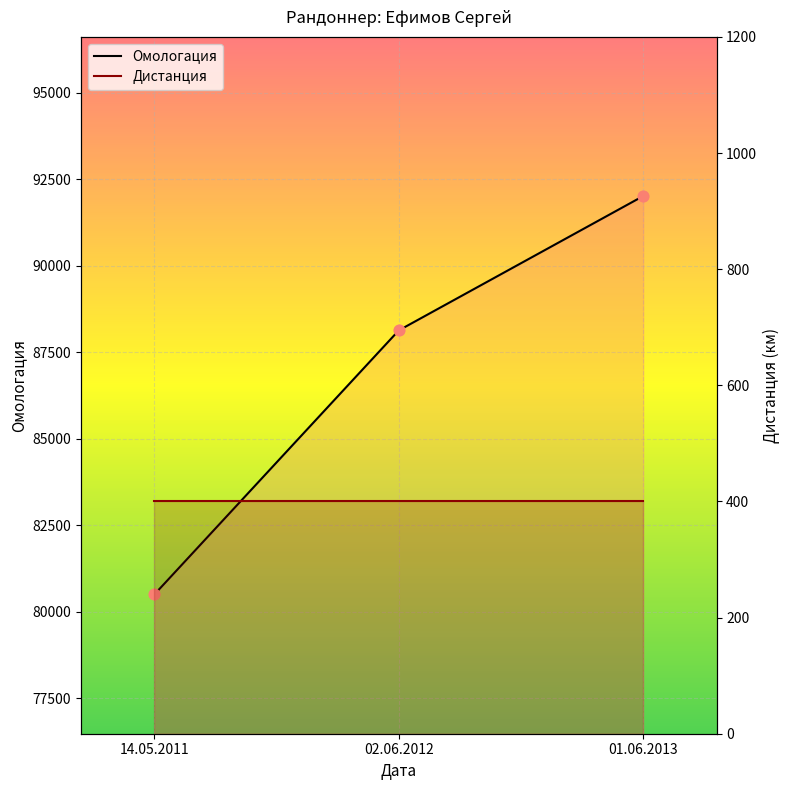

Approximately how many times larger is the value at 01.06.2013 compared to 02.06.2012?

1.0